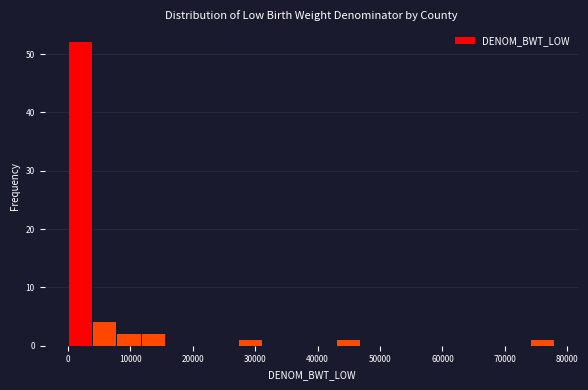

Read against the x-axis, roughly where is the centre of the tallest bar?

2000